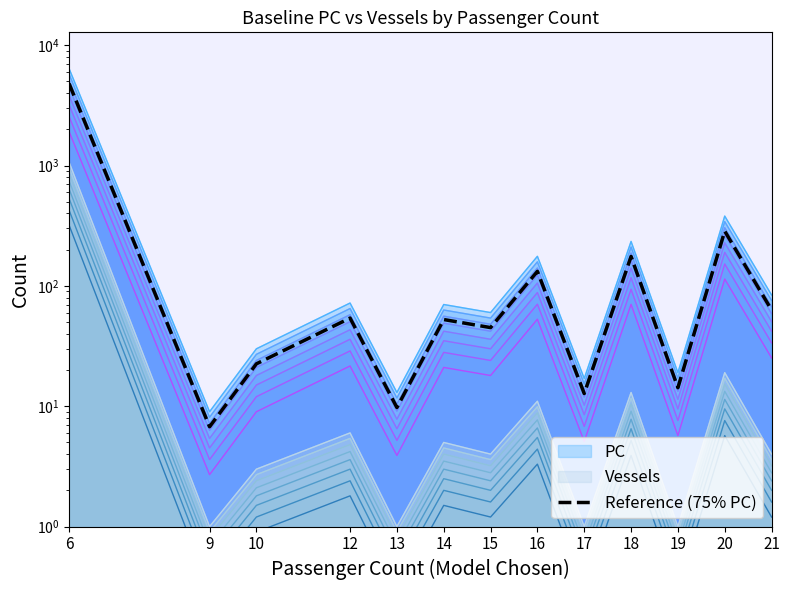

List the labels in order of value, largest first.

6, 20, 18, 16, 21, 12, 14, 15, 10, 19, 17, 13, 9